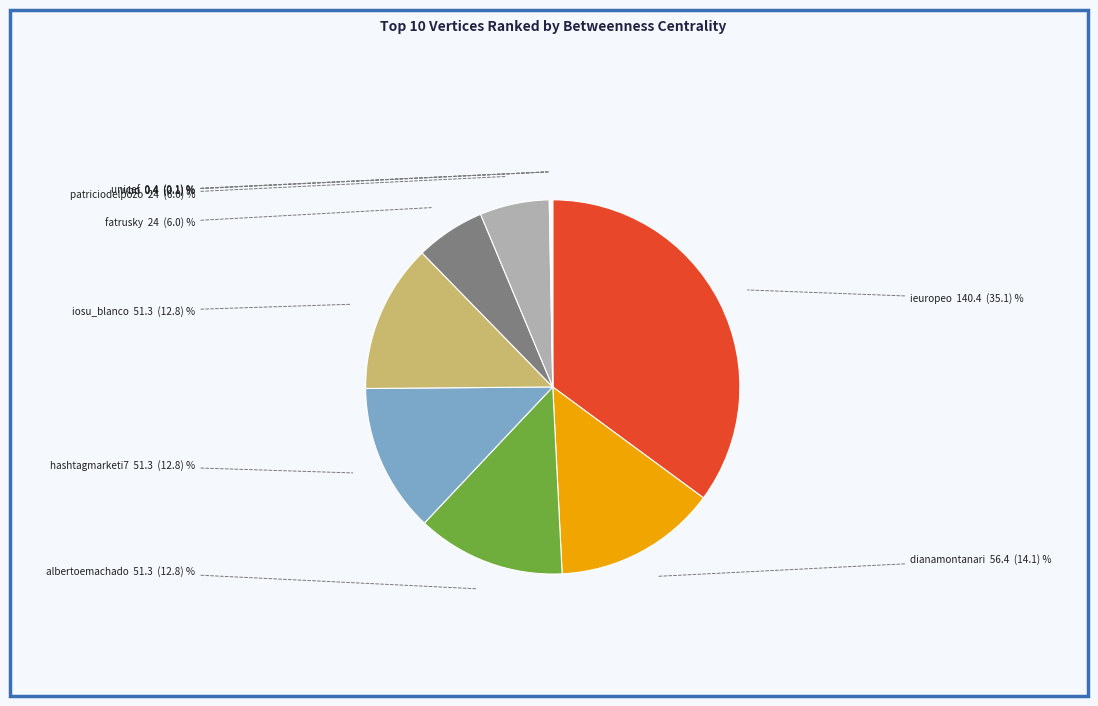

Is there any slice that represents more than half of the pie?

No